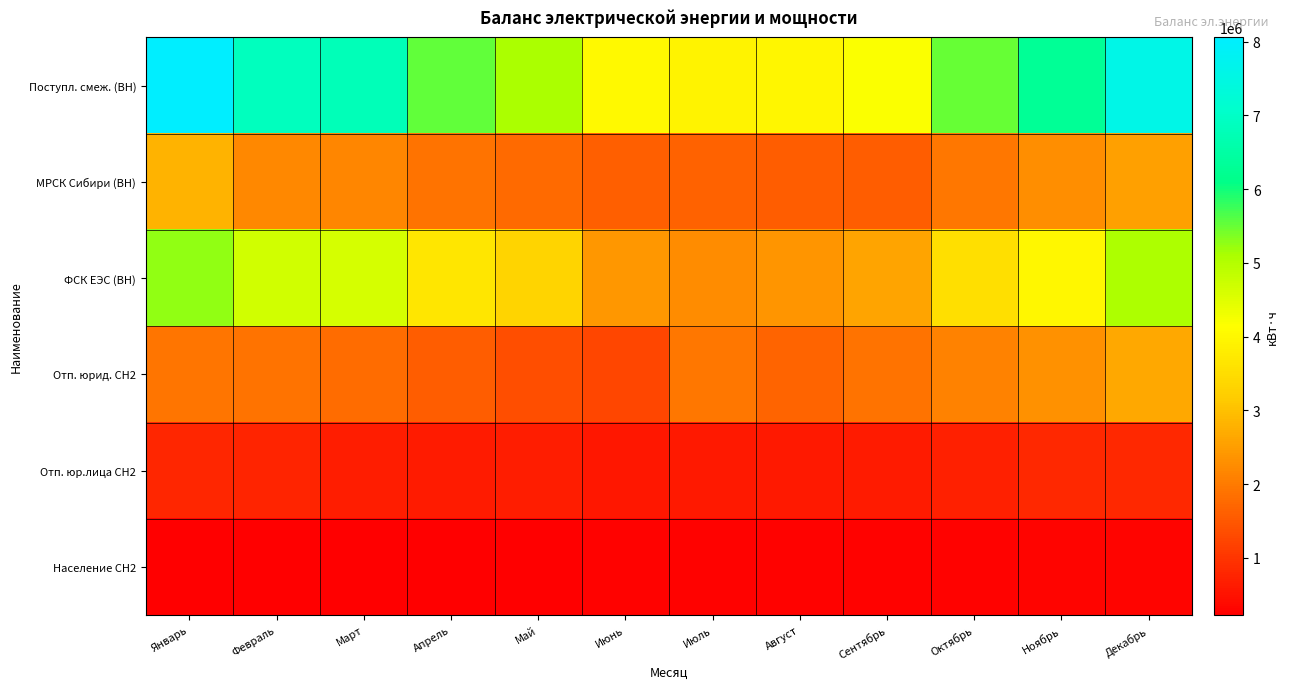

How many categories are shown in the chart?

12